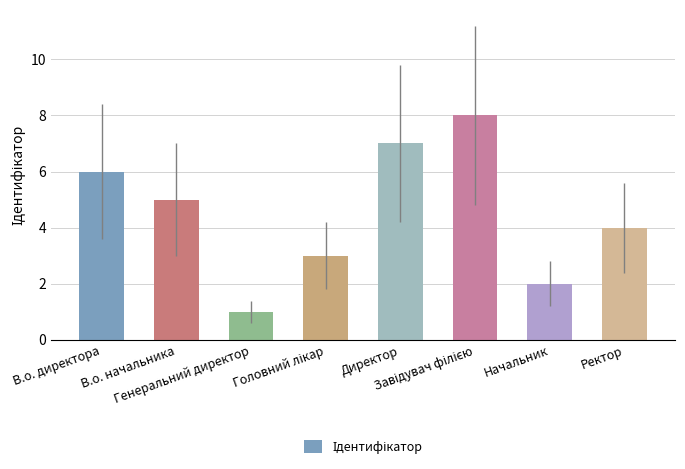

What is the greatest value displayed?

8